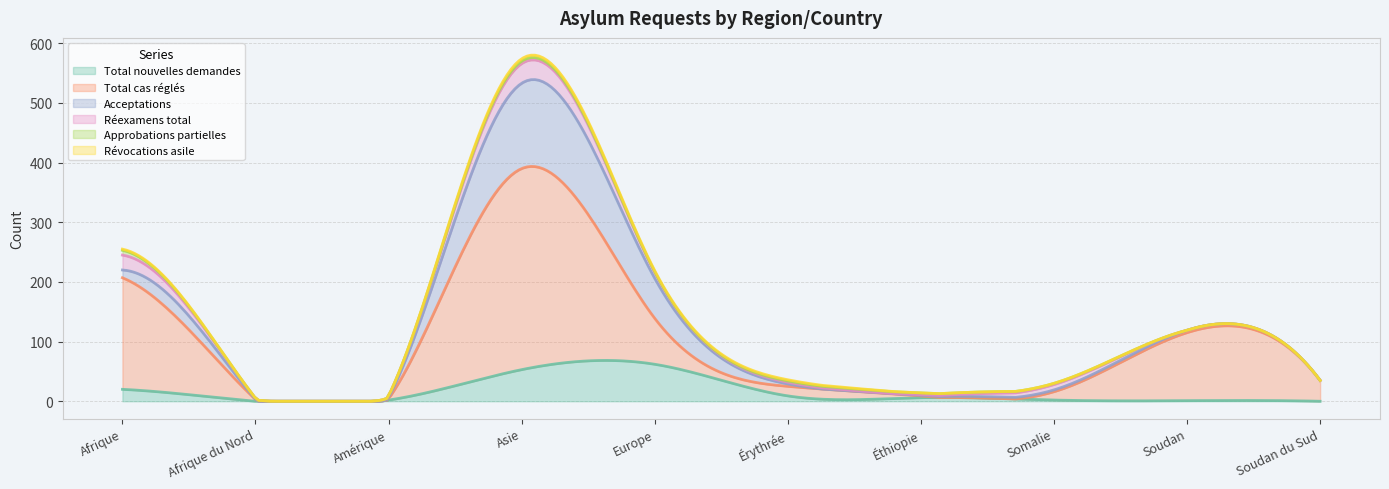

What is the value of the Total nouvelles demandes point at the 8th from the left?

2